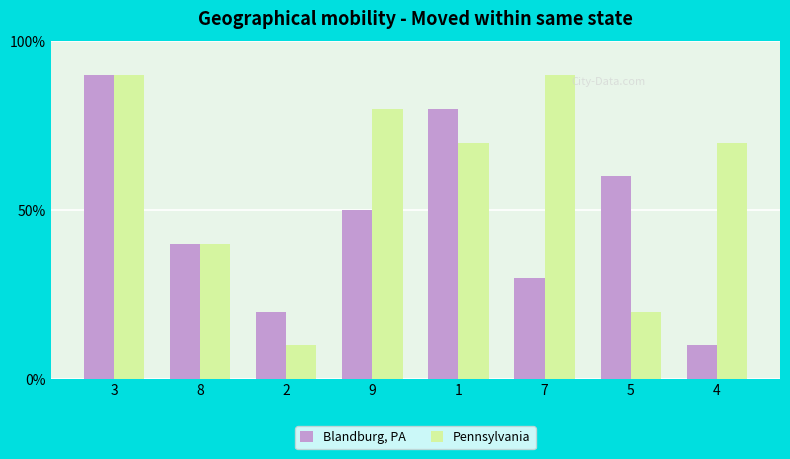

Are the bars grouped side by side (vs. stacked)?

Yes